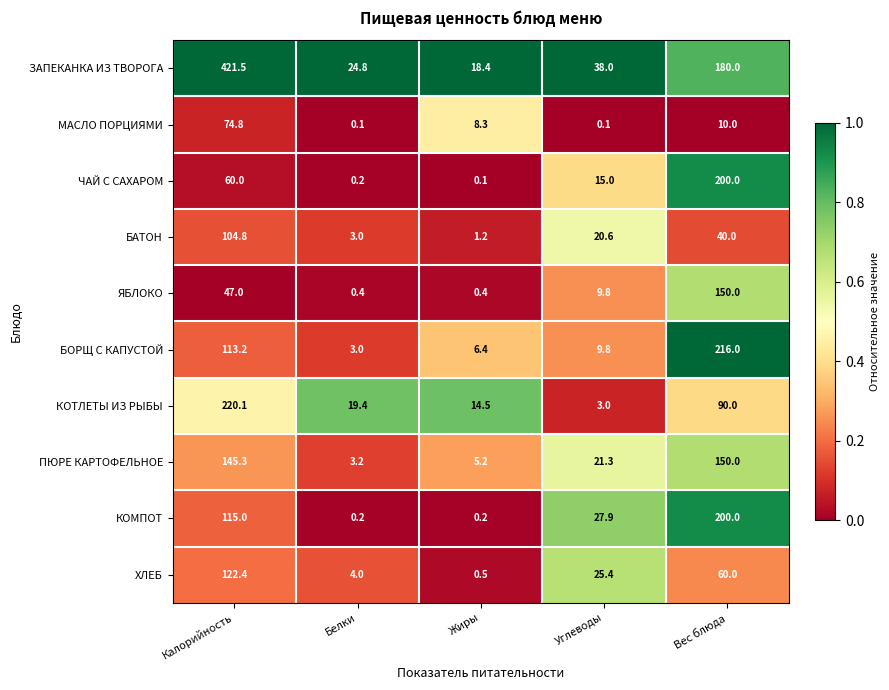

At how many categories does at least one series exceed 0?

5